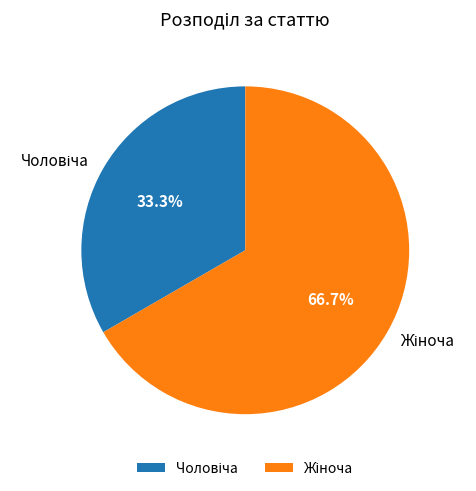

Does any single category account for the majority?

Yes